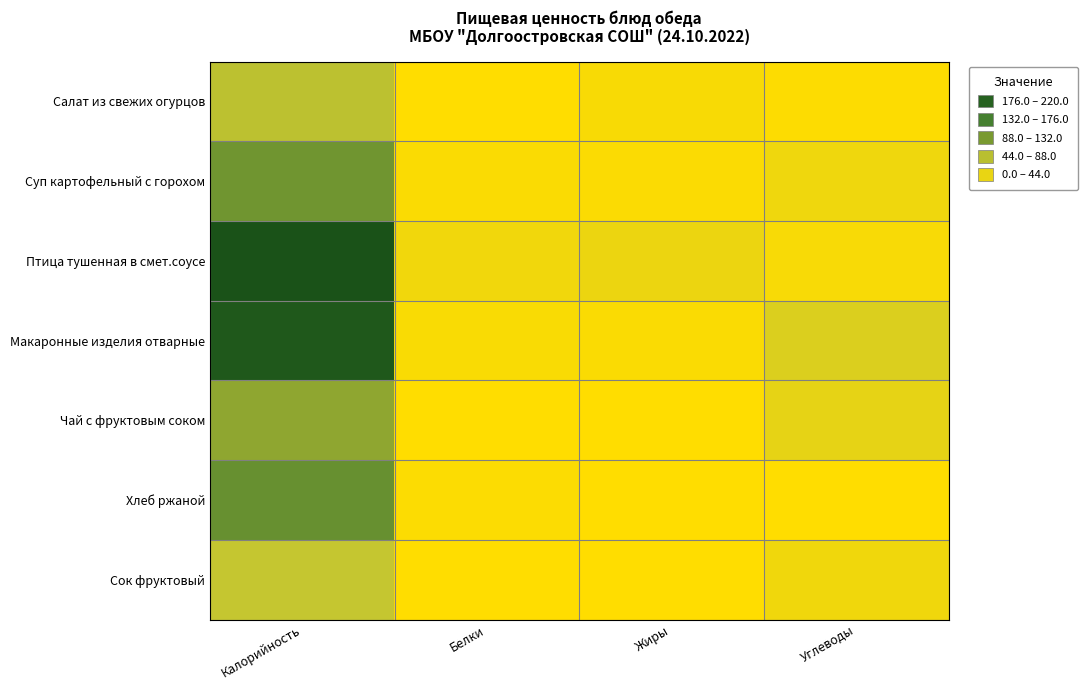

Reading right to left, list all the values displayed in this chart.

Салат из свежих огурцов: Углеводы=1.8	Жиры=6.0	Белки=0.5	Калорийность=63.0
Суп картофельный с горохом: Углеводы=16.0	Жиры=3.7	Белки=4.7	Калорийность=118.0
Птица тушенная в смет.соусе: Углеводы=7.3	Жиры=19.4	Белки=14.3	Калорийность=220.0
Макаронные изделия отварные: Углеводы=35.5	Жиры=4.9	Белки=5.3	Калорийность=211.0
Чай с фруктовым соком: Углеводы=24.5	Жиры=0.0	Белки=0.3	Калорийность=95.0
Хлеб ржаной: Углеводы=0.6	Жиры=0.6	Белки=2.8	Калорийность=126.0
Сок фруктовый: Углеводы=15.0	Жиры=0.1	Белки=0.4	Калорийность=57.0